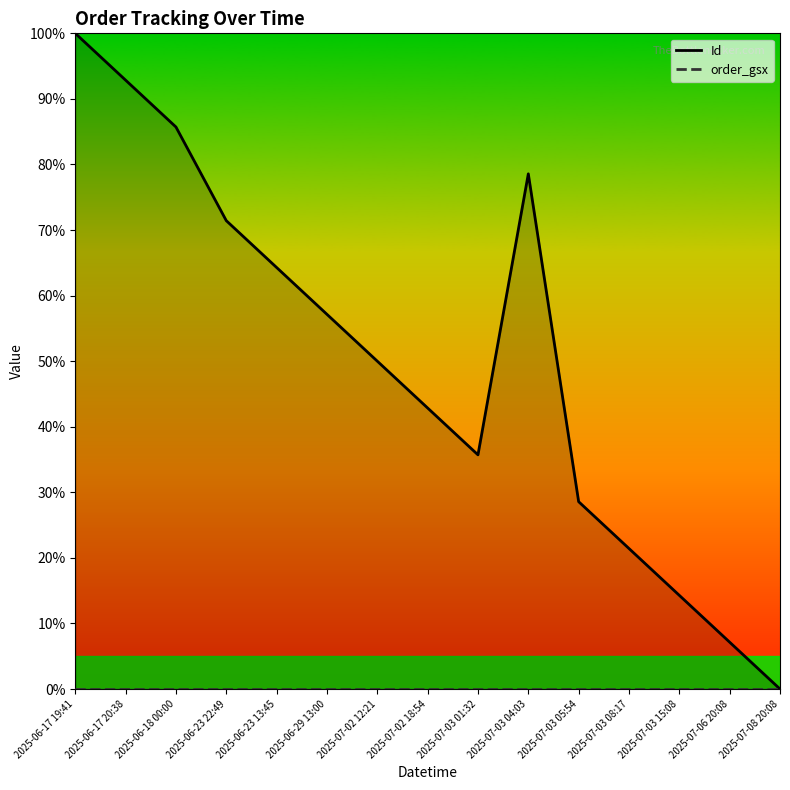

Rank the categories by value from highest to lowest.

2025-06-17 19:41, 2025-06-17 20:38, 2025-06-18 00:00, 2025-07-03 04:03, 2025-06-23 22:49, 2025-06-23 13:45, 2025-06-29 13:00, 2025-07-02 12:21, 2025-07-02 18:54, 2025-07-03 01:32, 2025-07-03 05:54, 2025-07-03 08:17, 2025-07-03 15:08, 2025-07-06 20:08, 2025-07-08 20:08